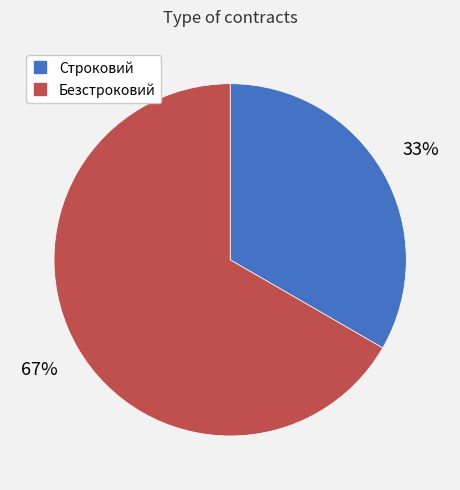

Is the sum of Строковий and Безстроковий greater than half?

Yes